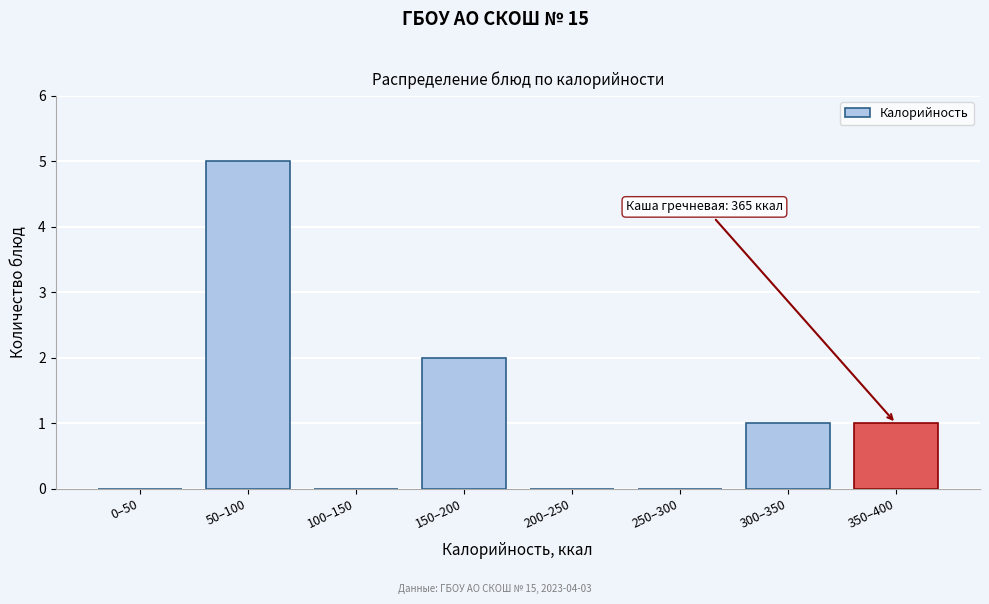

Reading left to right, extract all data points from this chart.

0–50=0	50–100=5	100–150=0	150–200=2	200–250=0	250–300=0	300–350=1	350–400=1